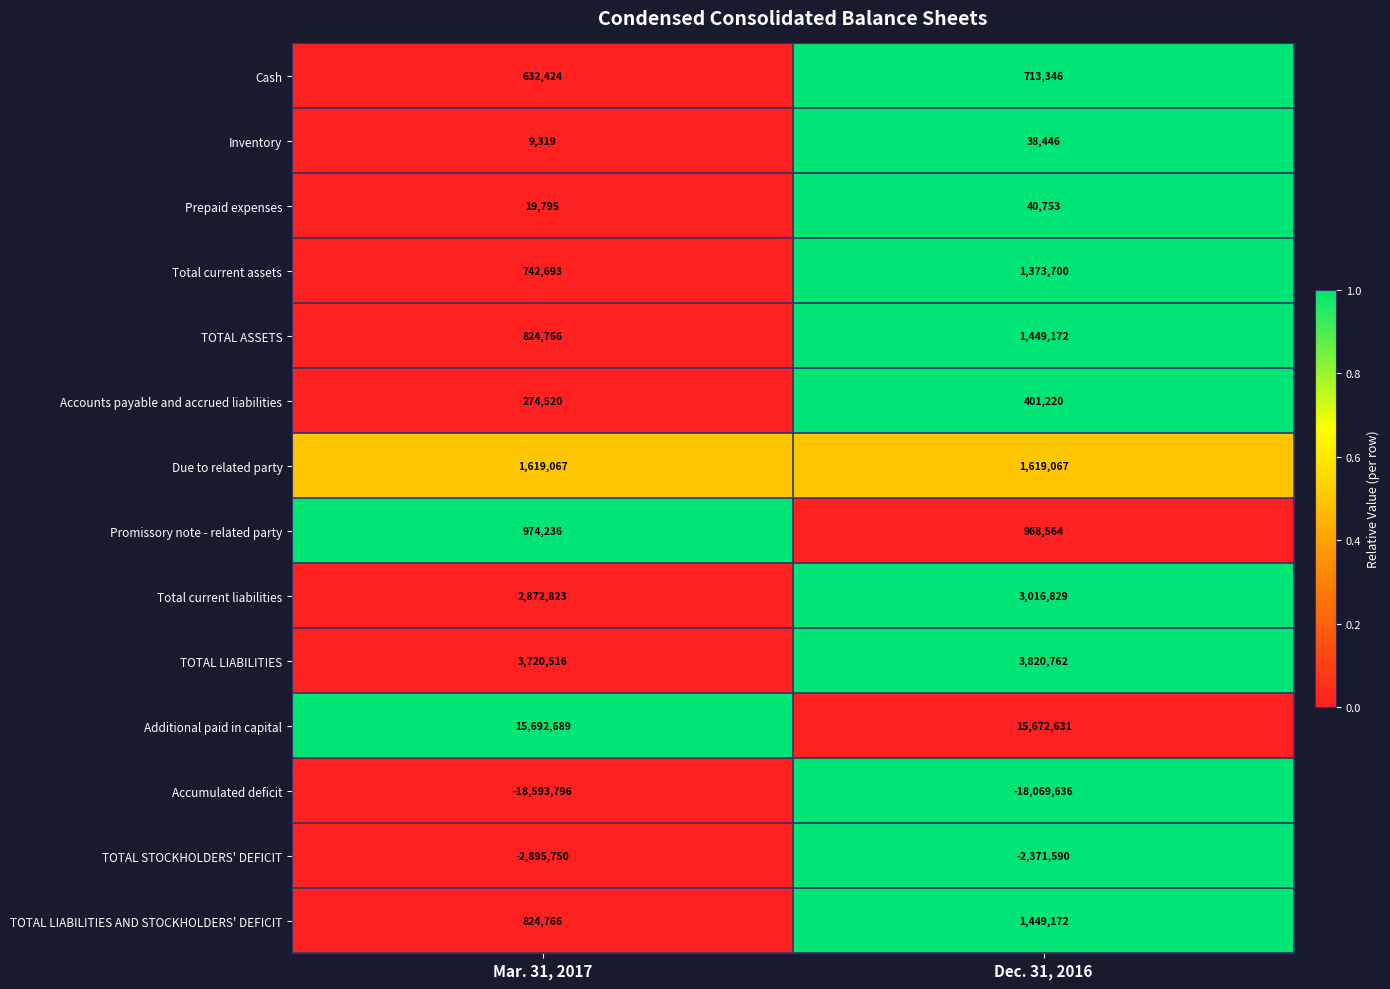

The value of TOTAL ASSETS at Dec. 31, 2016 is 1449172. True or false?

True